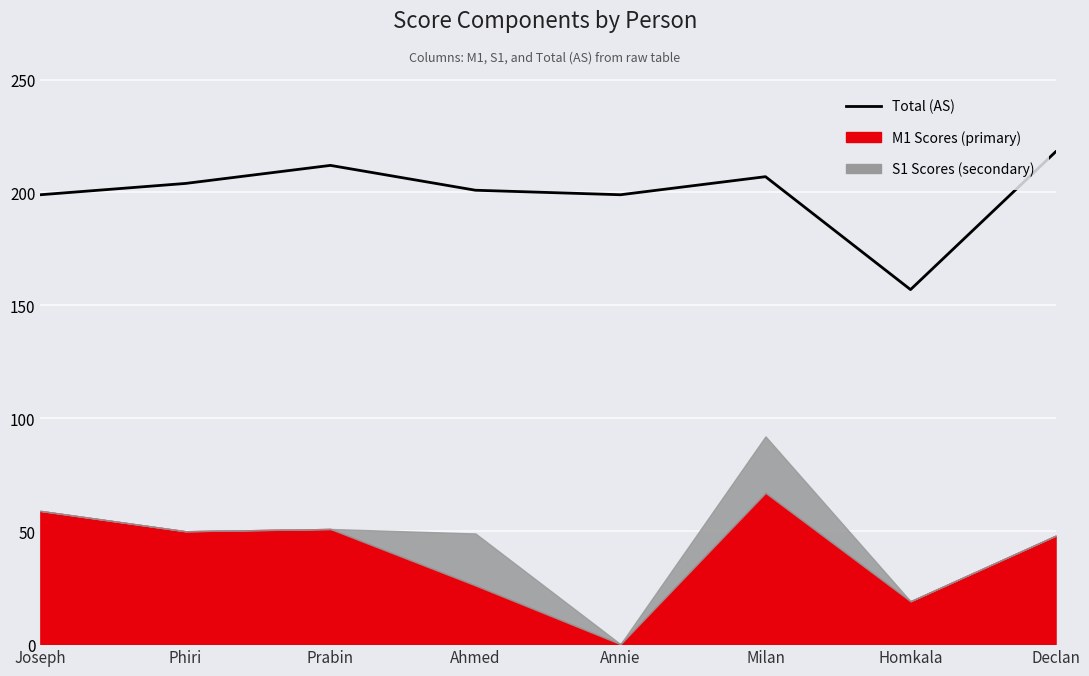

Between Ahmed and Phiri, which is larger?

Phiri